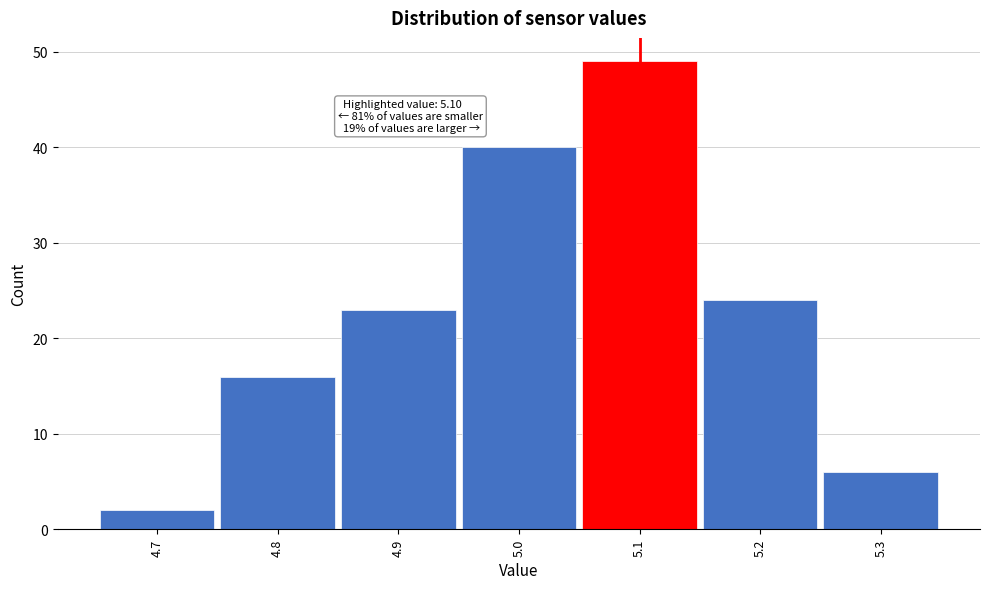

Over which range of the x-axis is the bar tallest?

5.05 to 5.15